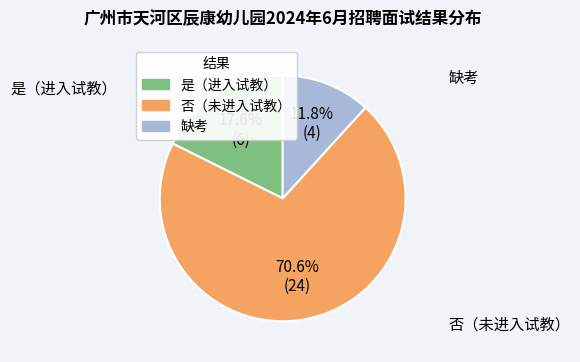

Does any single category account for the majority?

Yes